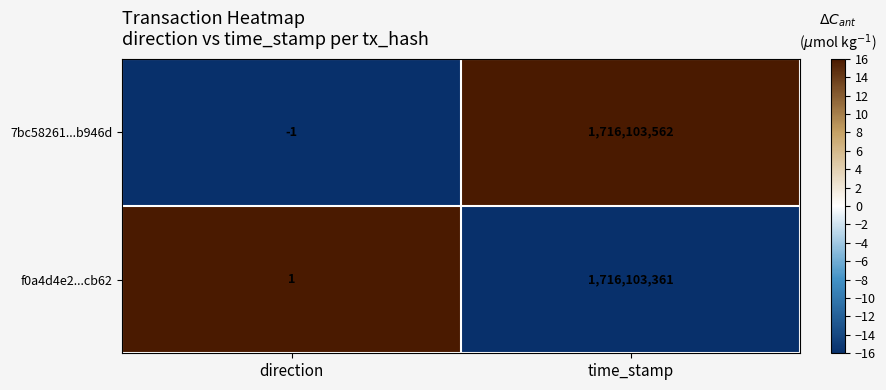

True or false: 7bc58261...b946d has a value of -1 at direction.

True